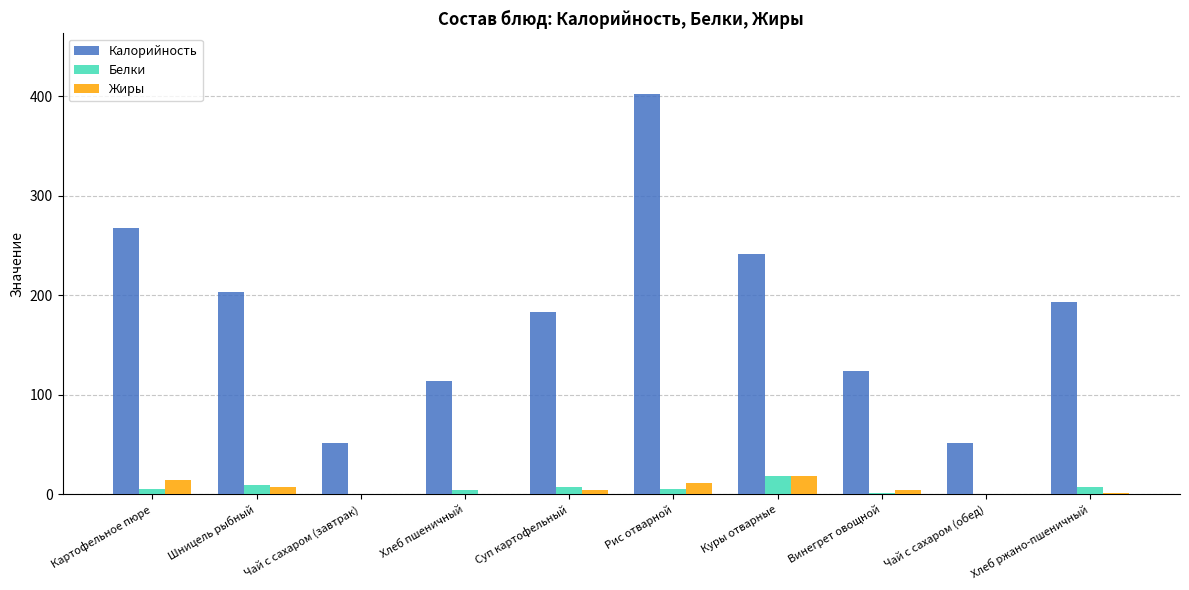

What is the average value of the Жиры series?

6.2